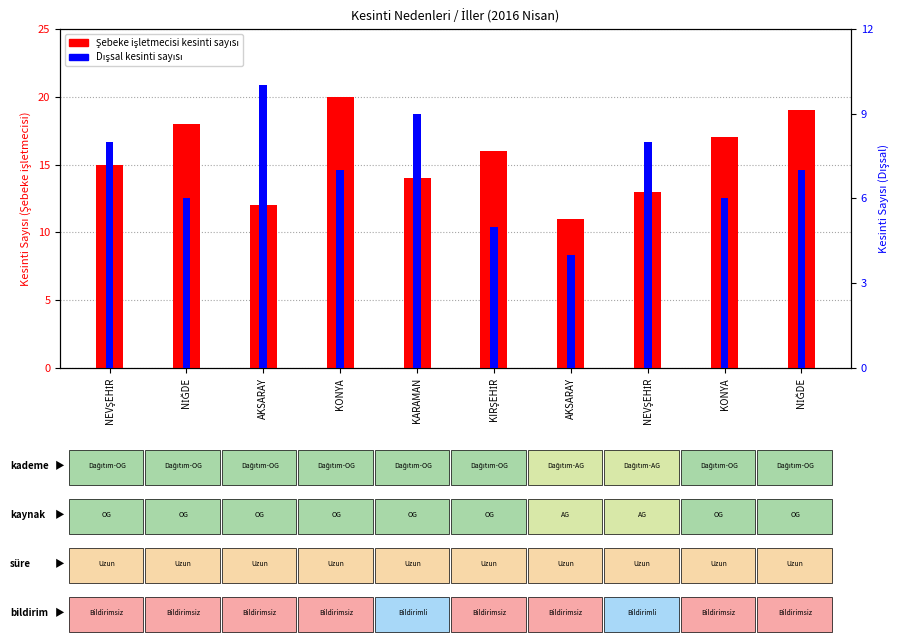

How many distinct data groups are displayed?

2